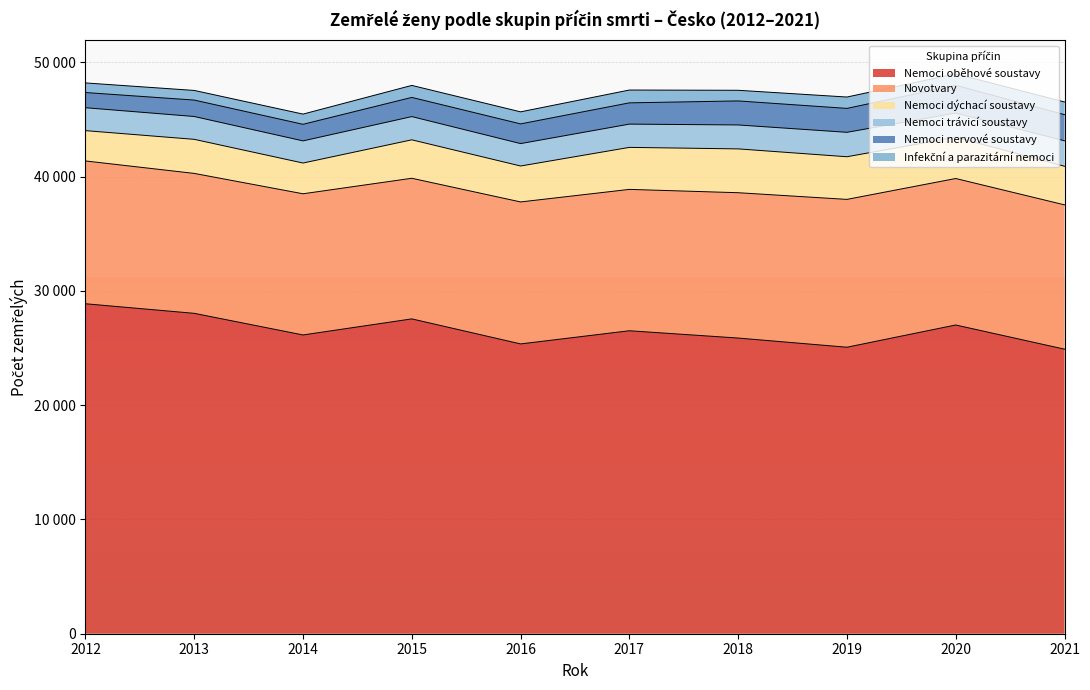

What is the minimum value for Infekční a parazitární nemoci?

840